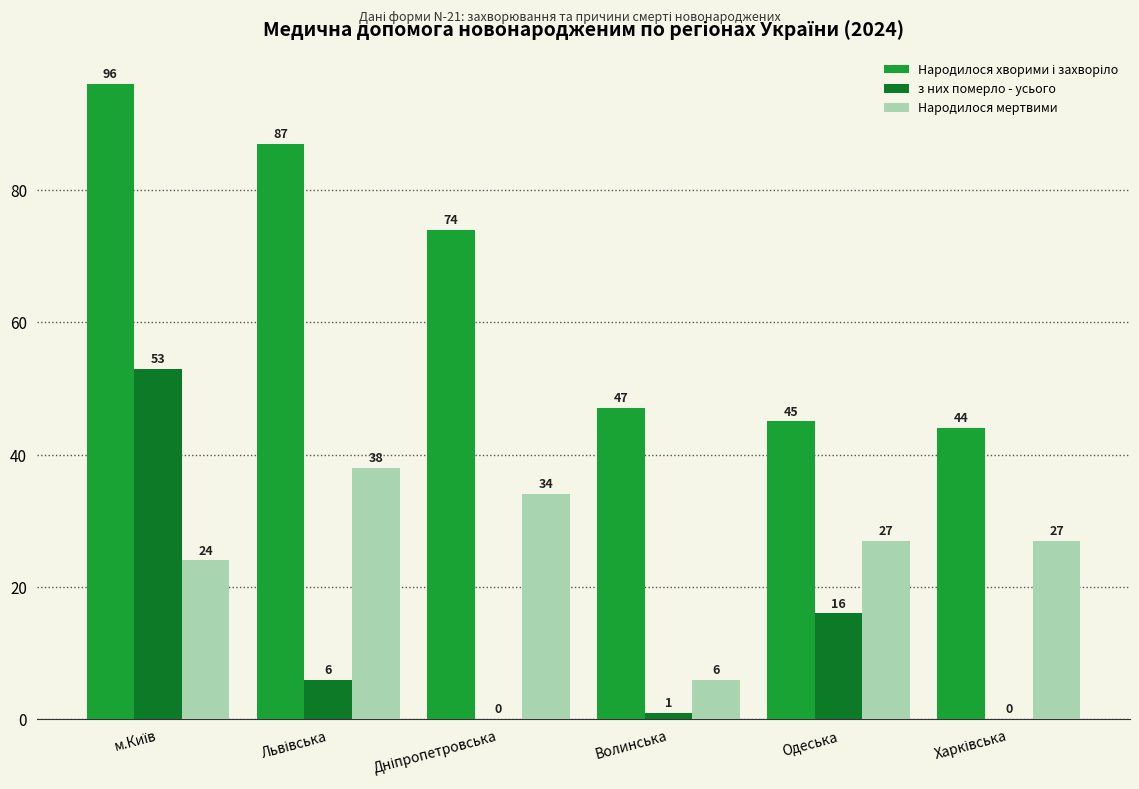

Is it true that з них померло - усього equals 1 at Волинська?

True